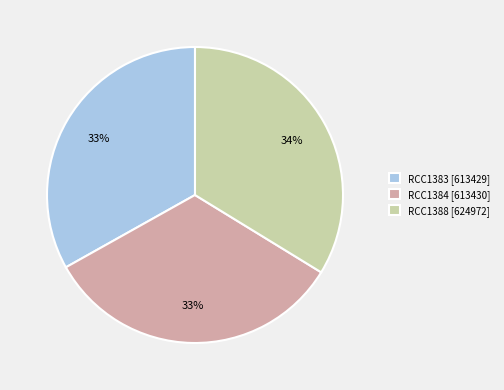

Which slice is the largest?

RCC1388